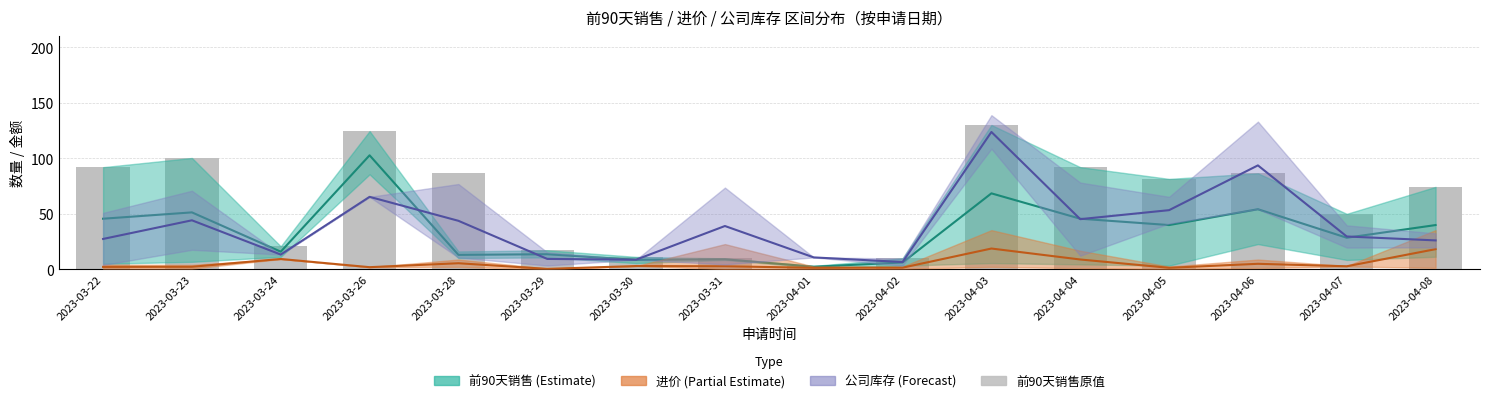

Which series has the widest spread of values?

前90天销售(原值)